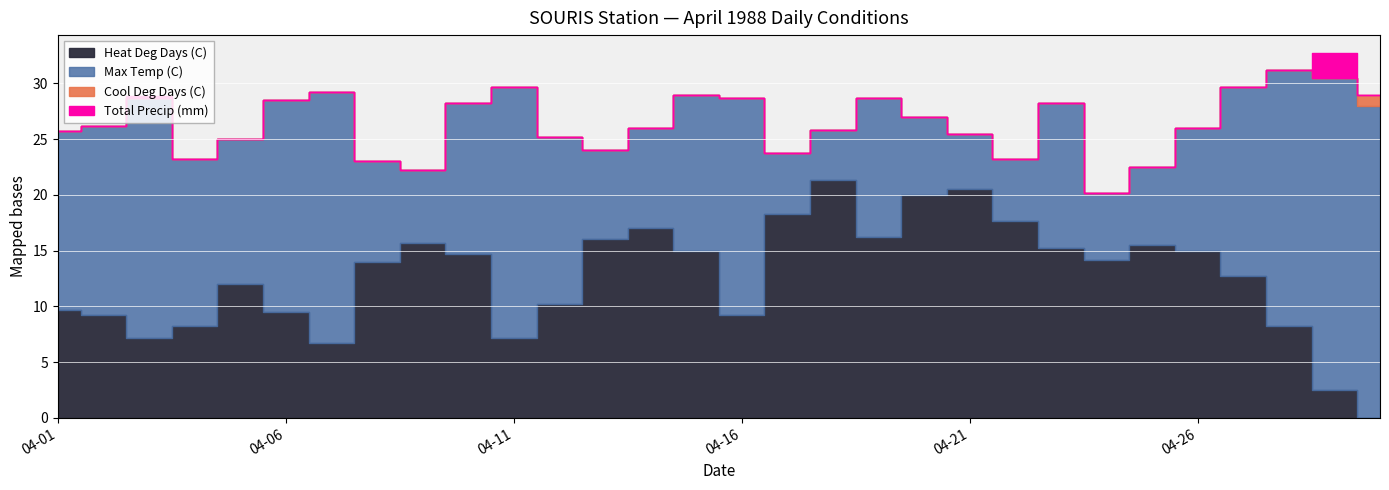

At which category is the sum across all series the highest?

1988-04-29